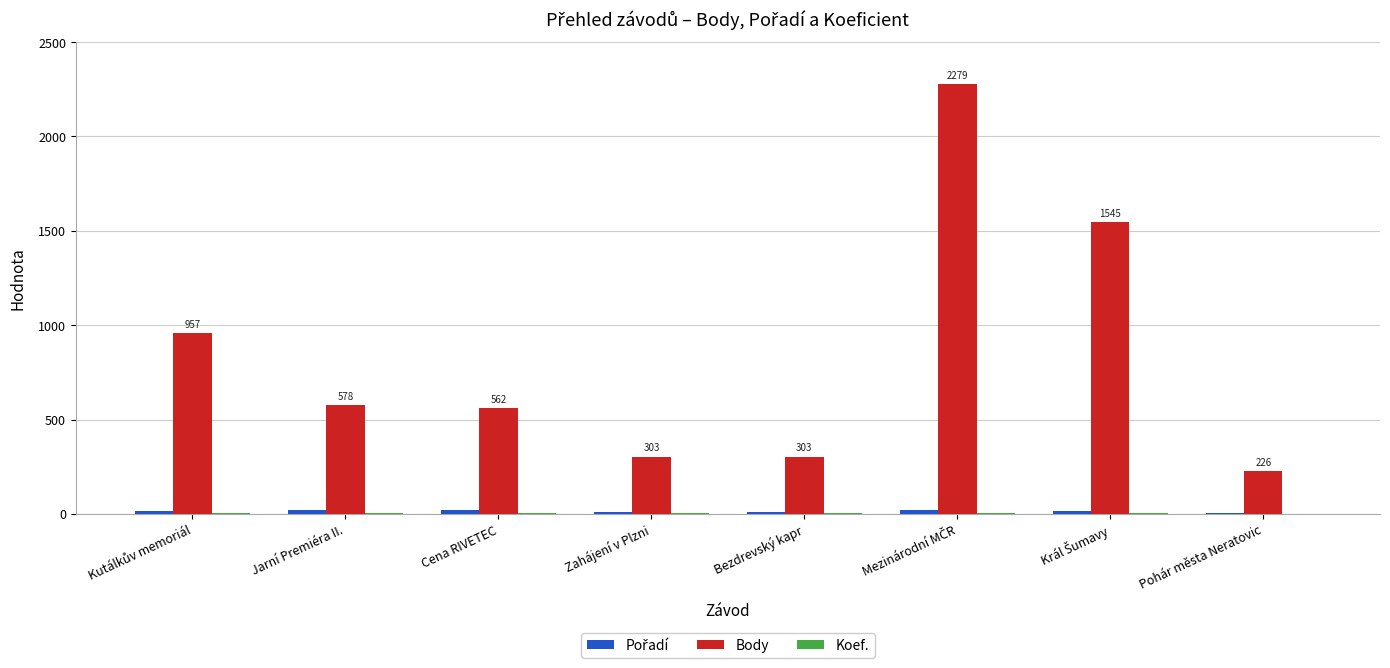

The value of Body at Bezdrevský kapr is 520. True or false?

False